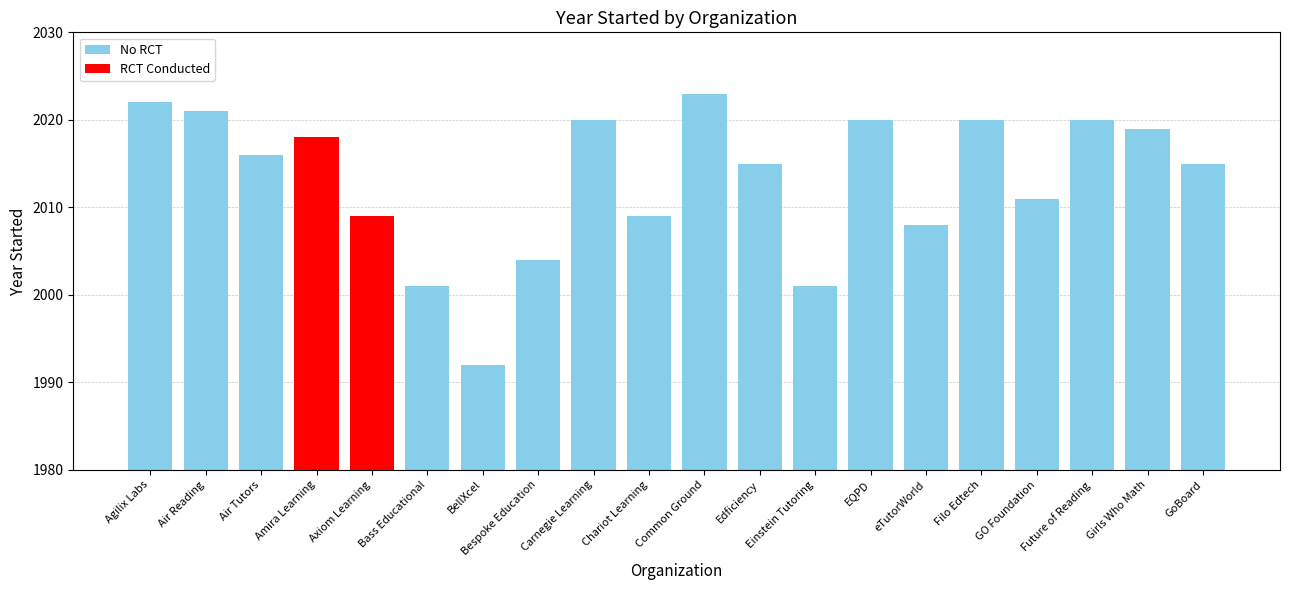

What is the sum of all values?

40264